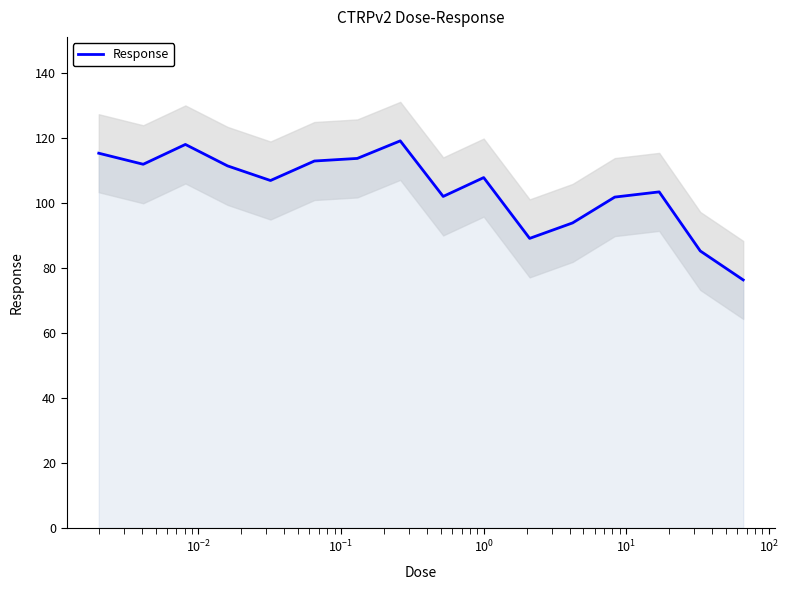

True or false: there are more than 0 points higher than both neighbors.

True